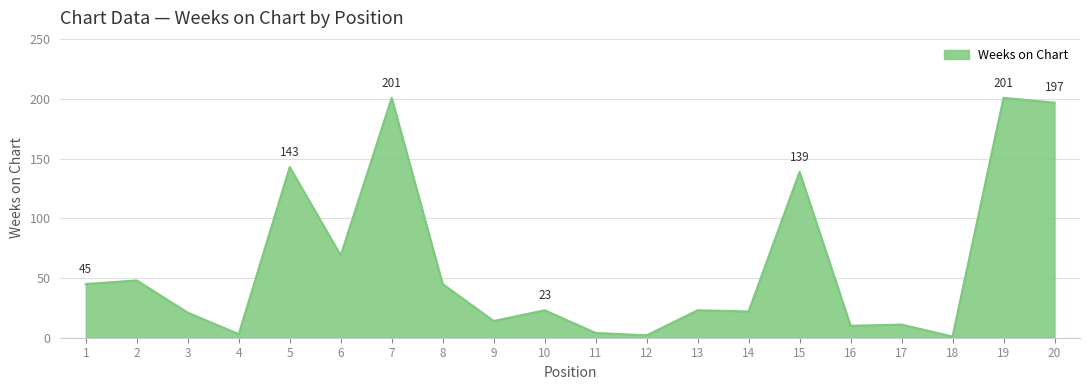

Between 3 and 4, which is larger?

3